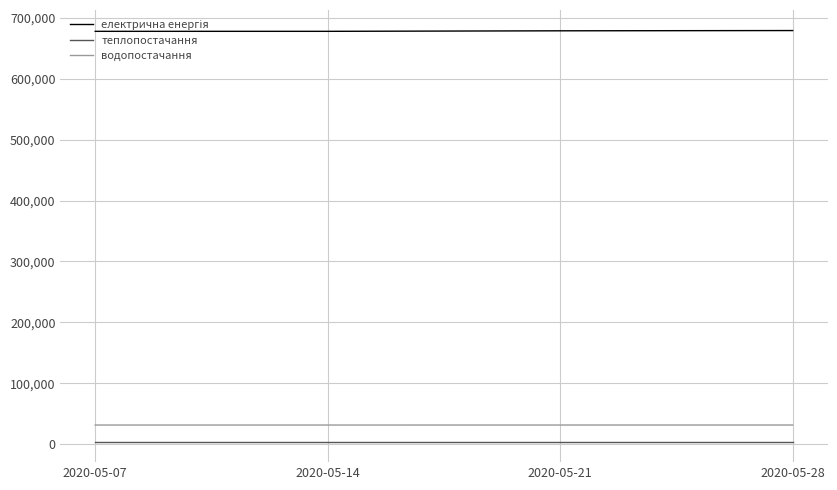

What is the greatest value displayed?

678866.8